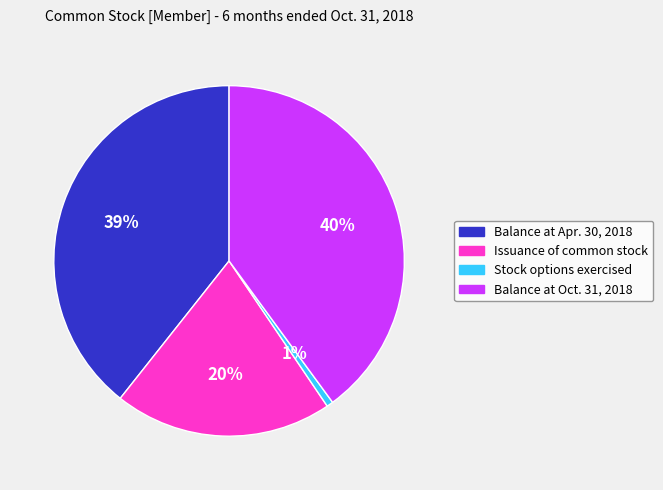

Which category has the biggest portion of the pie?

Balance at Oct. 31, 2018